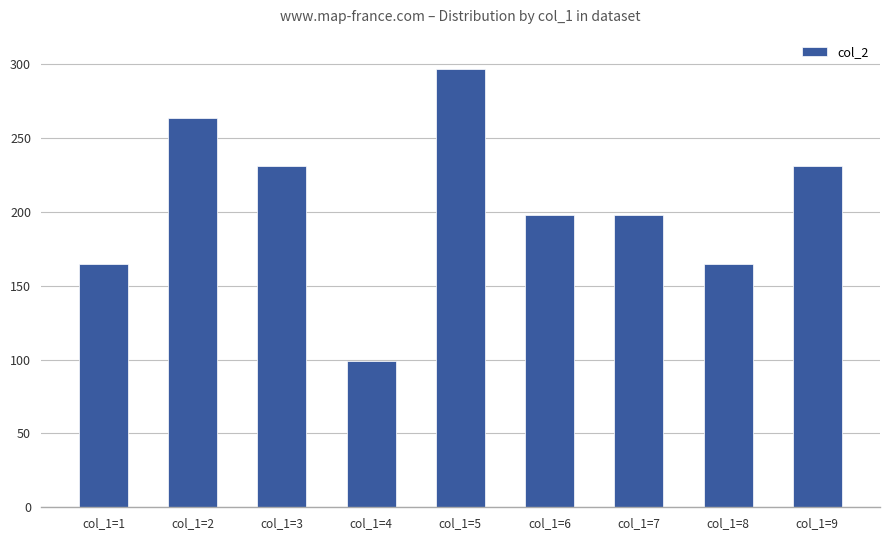

Reading left to right, transcribe all the data shown in this chart.

165	264	231	99	297	198	198	165	231